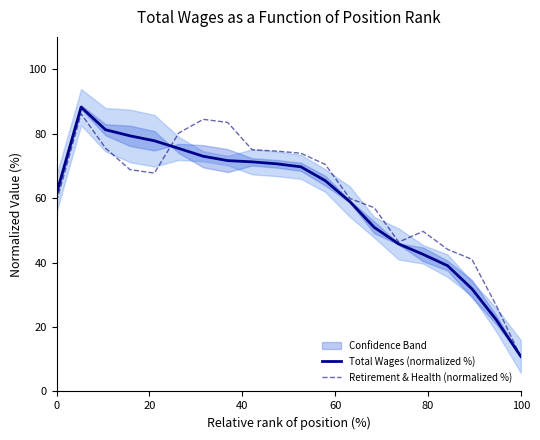

How many times do Retirement & Health (normalized %) and Total Wages (normalized %) cross each other?

2